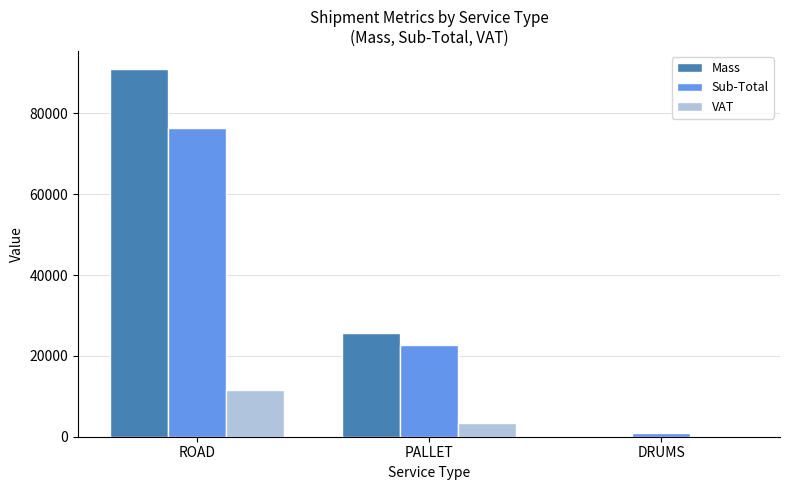

What is the highest value of the Mass series?

90913.0